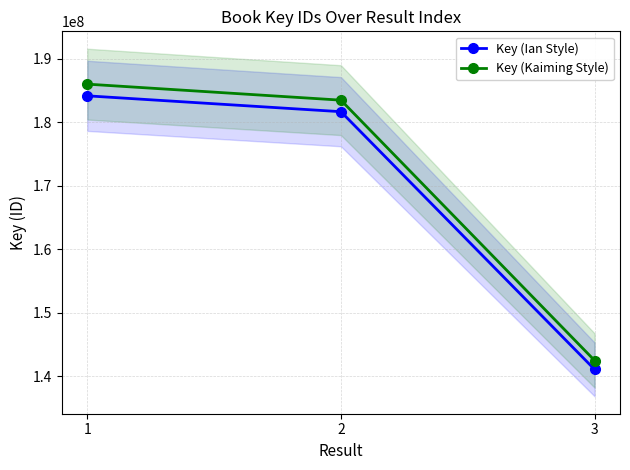

What is the sum of the Key (Ian Style) values at 2 and 3?

322702546.0